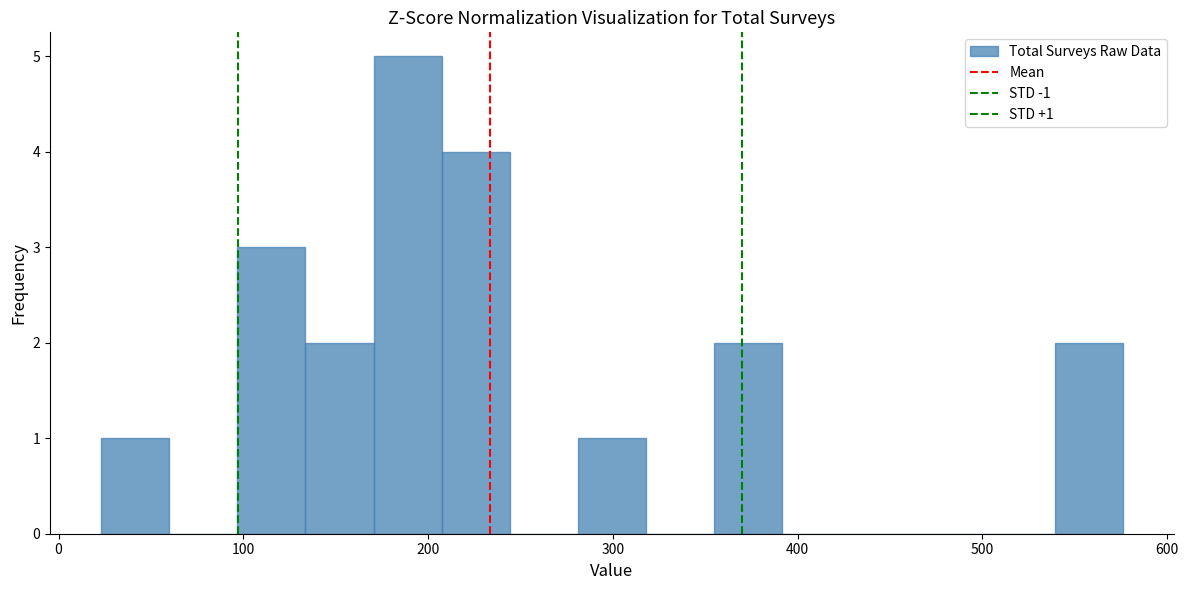

Around what value on the x-axis is the tallest bar? Give the approximate position of its centre, as read against the axis.

190